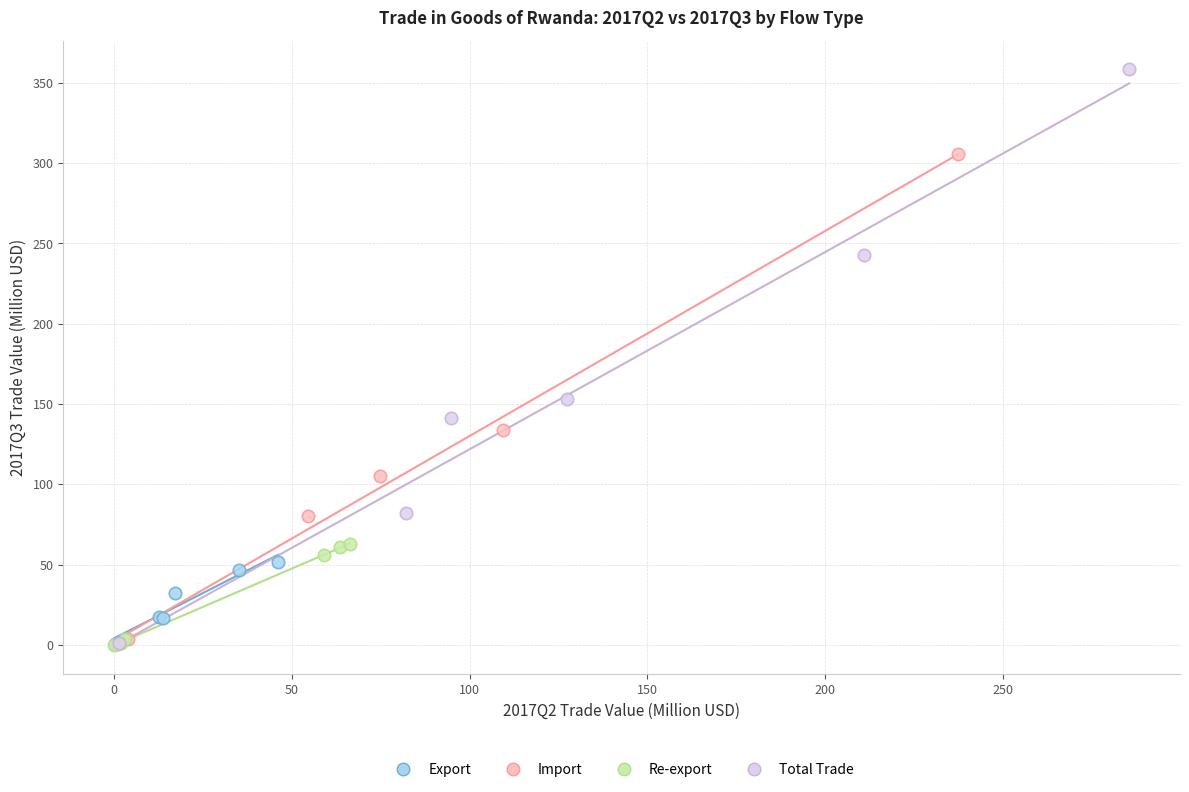

Which series has the widest spread of Y values?

Total Trade